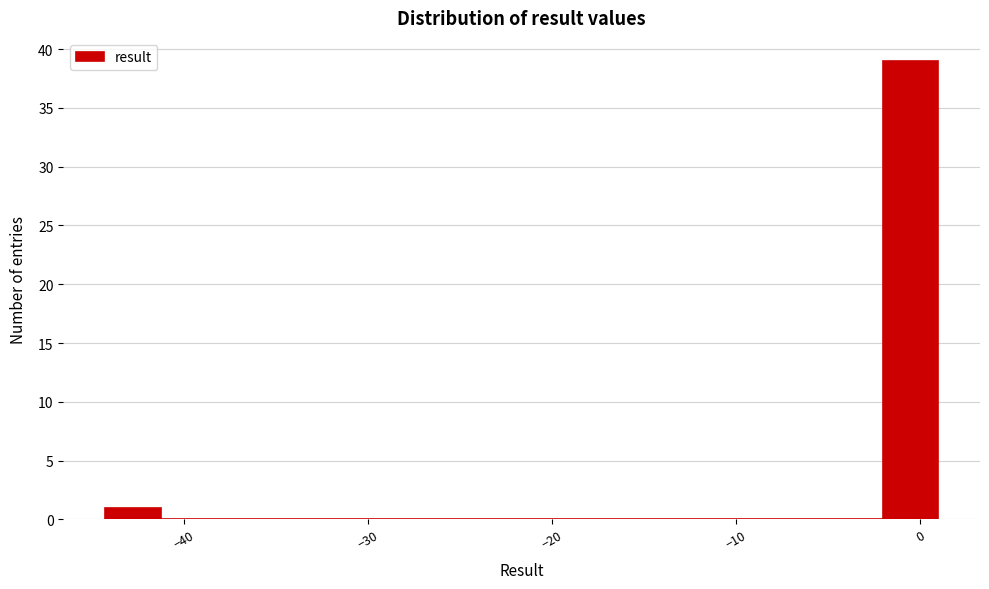

Around what value on the x-axis is the tallest bar? Give the approximate position of its centre, as read against the axis.

-1